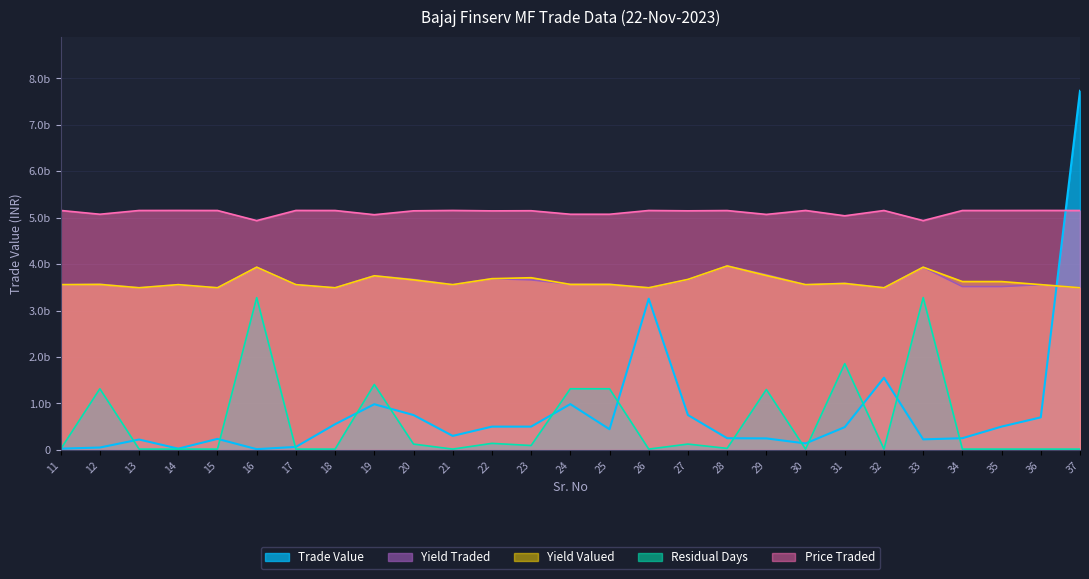

True or false: Residual Days has more than 0 points higher than both neighbors.

True